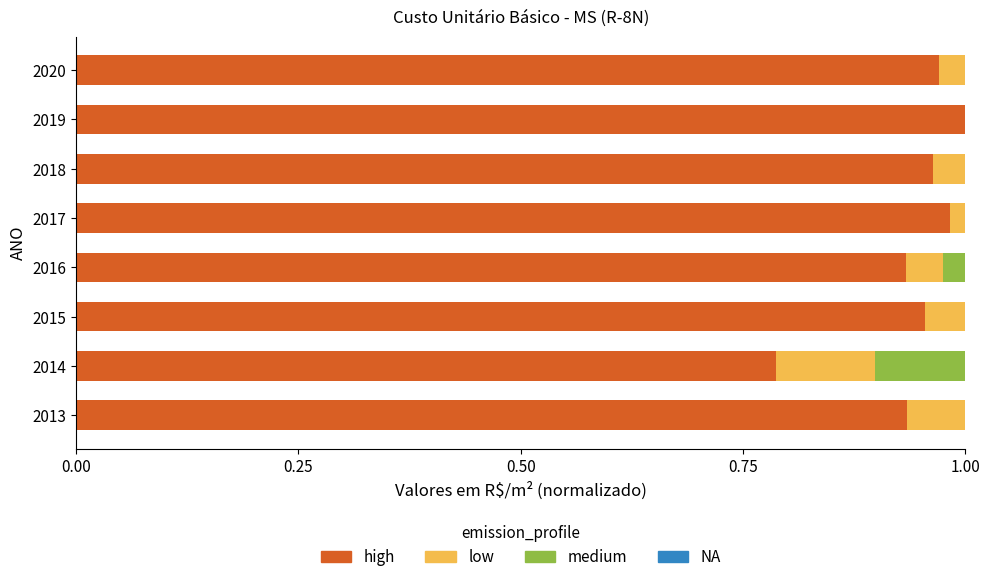

The value of high at 2020 is 1.7. True or false?

False